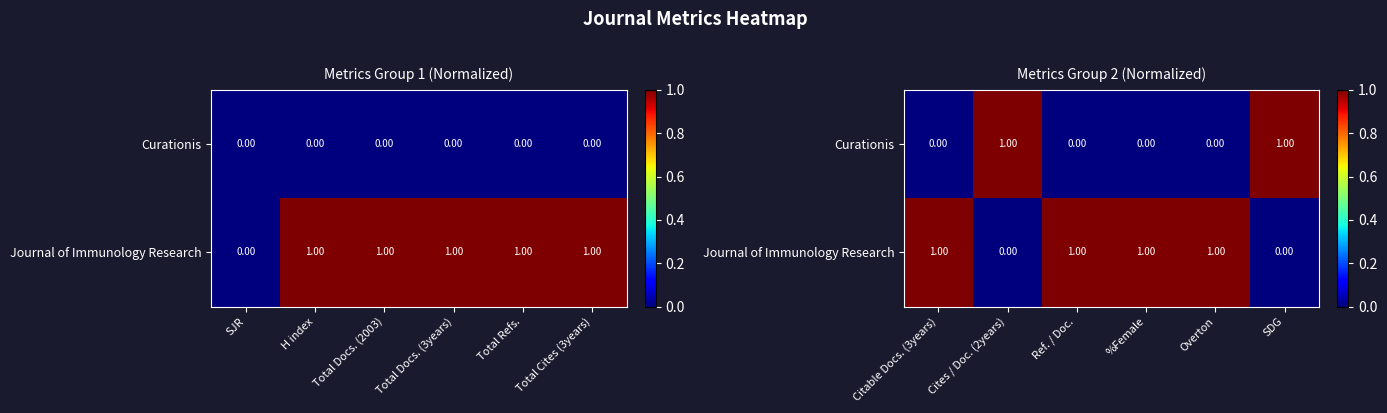

Count the number of data series in this chart.

2